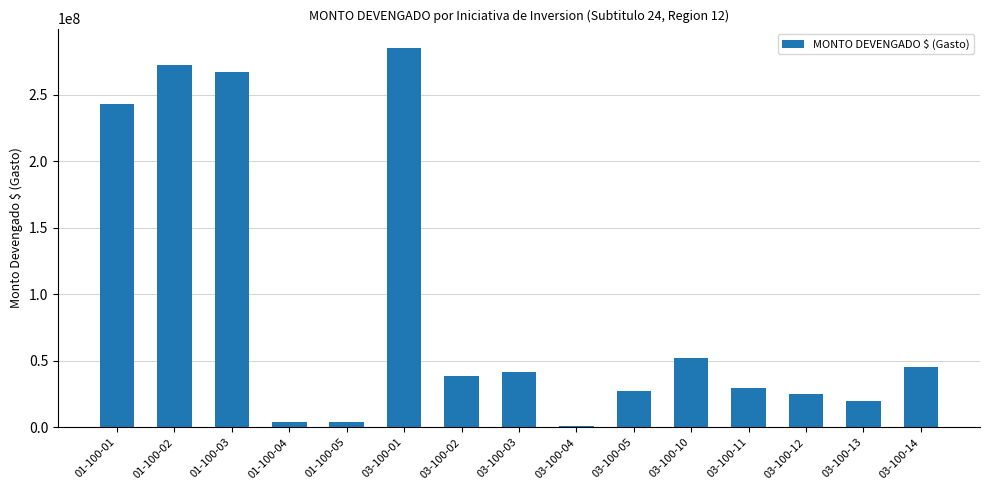

Is it true that the value at 03-100-11 is 16143167?

False